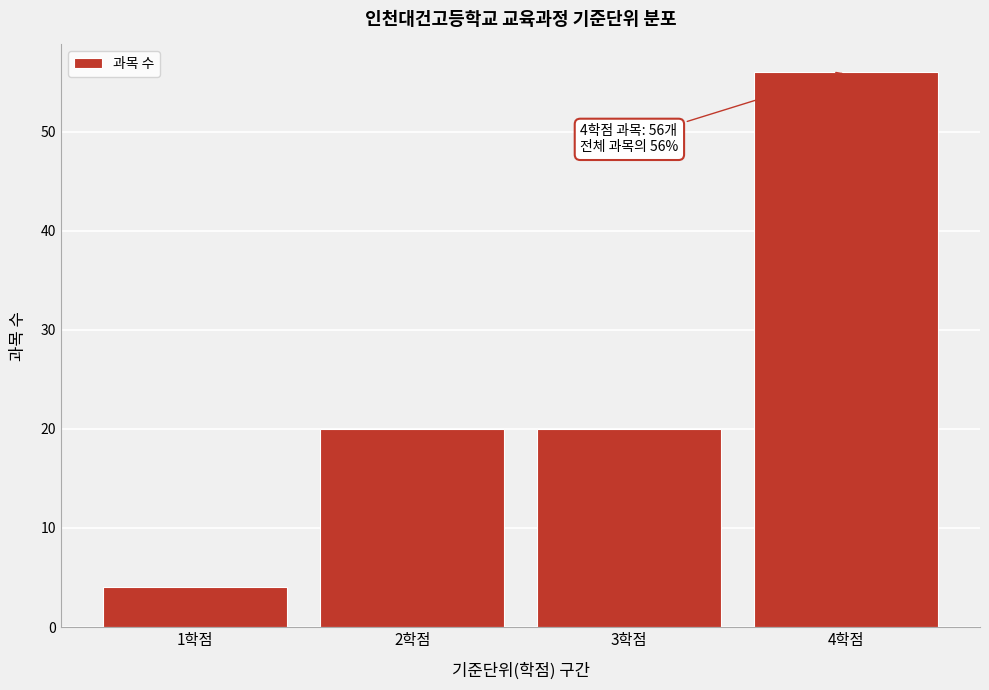

Reading left to right, extract all data points from this chart.

1학점=4	2학점=20	3학점=20	4학점=56